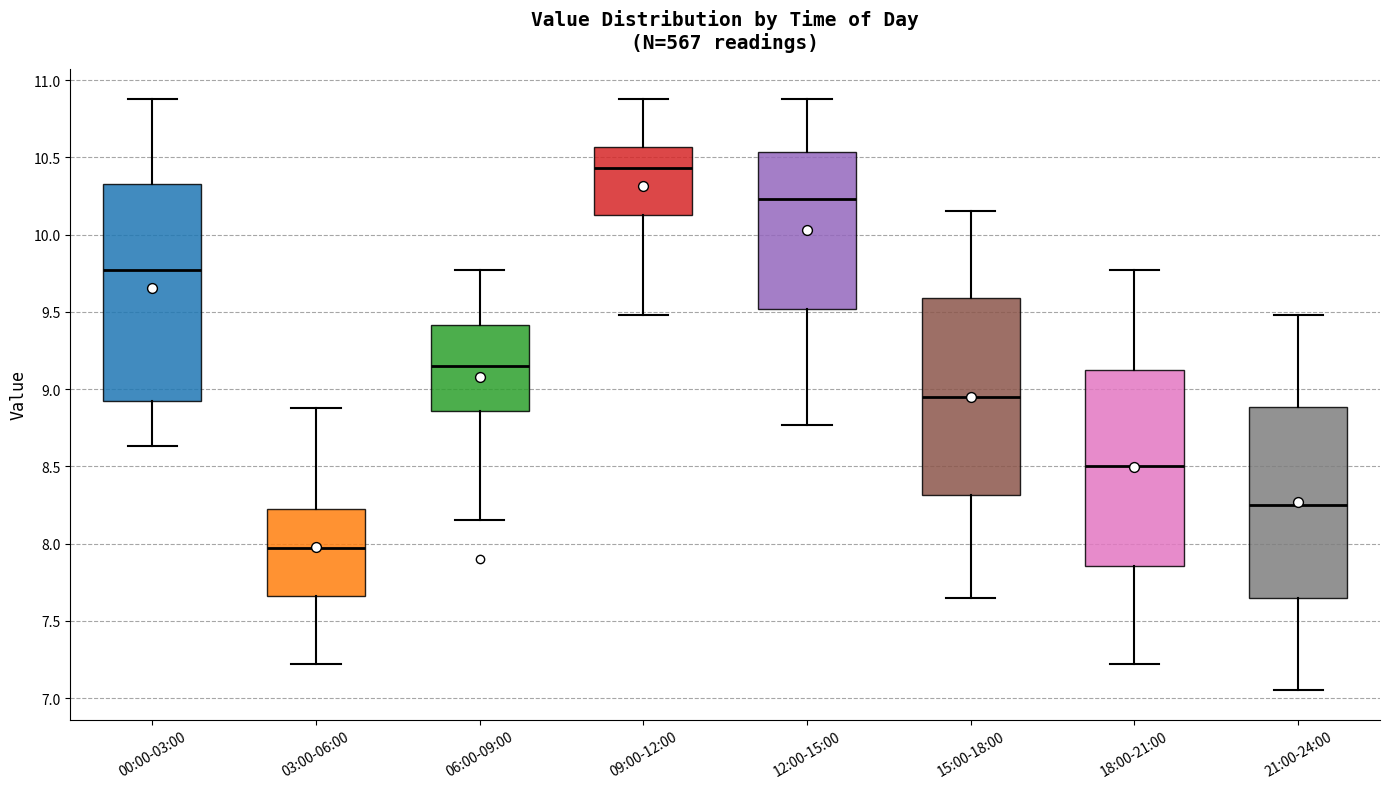

Where does the upper whisker of the box for 00:00-03:00 end on the y-axis? The values are not printed on the chart, so give them approximately, as read against the axis.

10.90